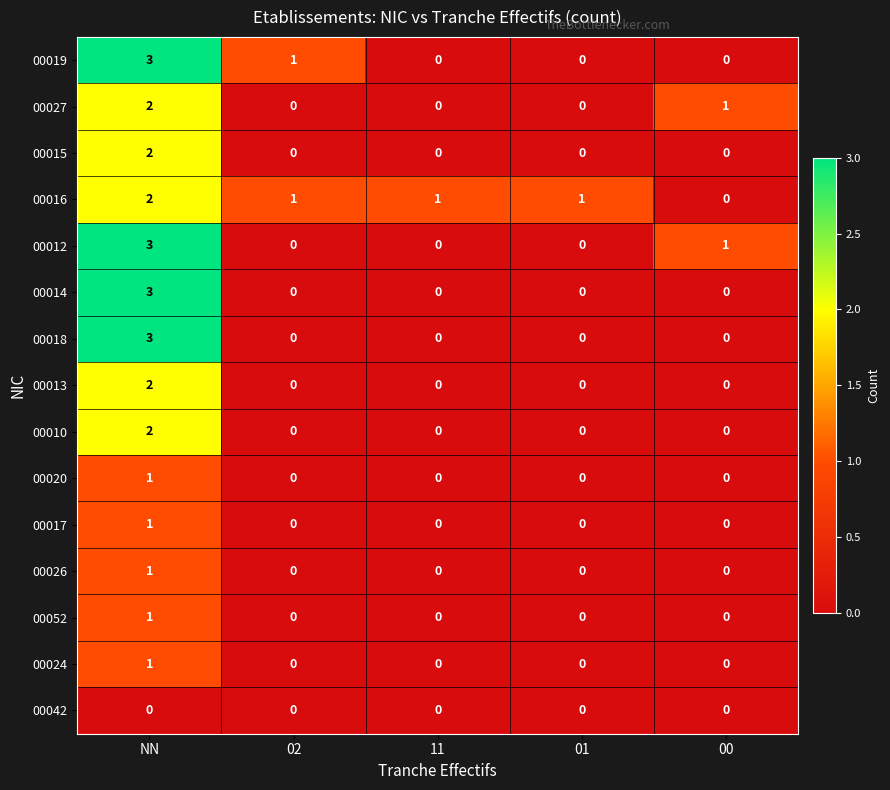

Count the 00016 values in the range 1 to 2.

4